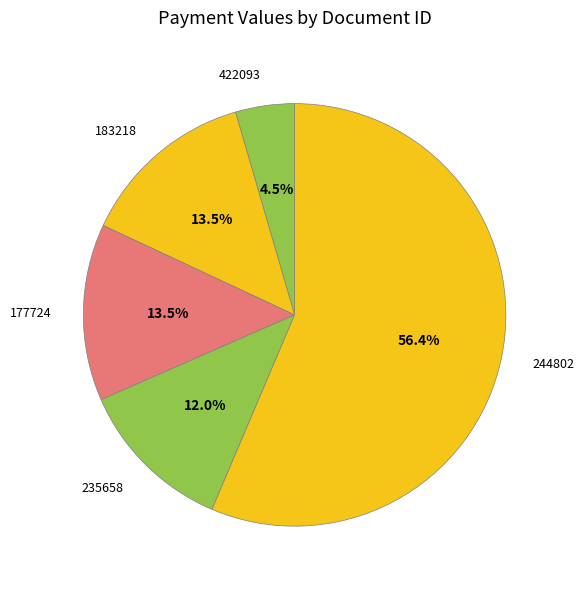

Which category has the biggest portion of the pie?

244802